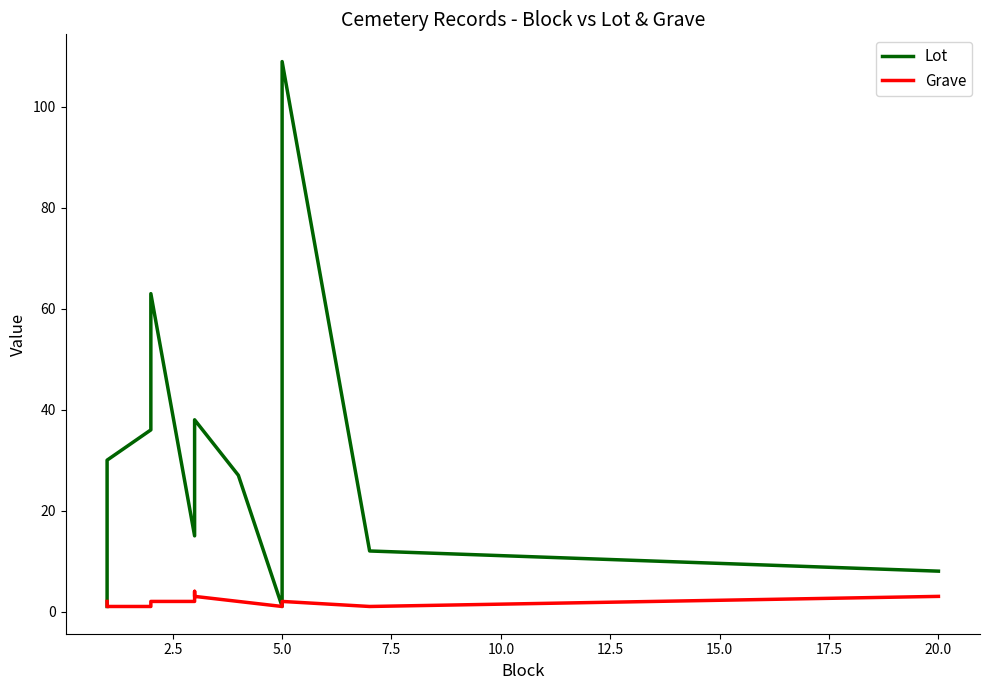

Which series has the largest total across all categories?

Lot